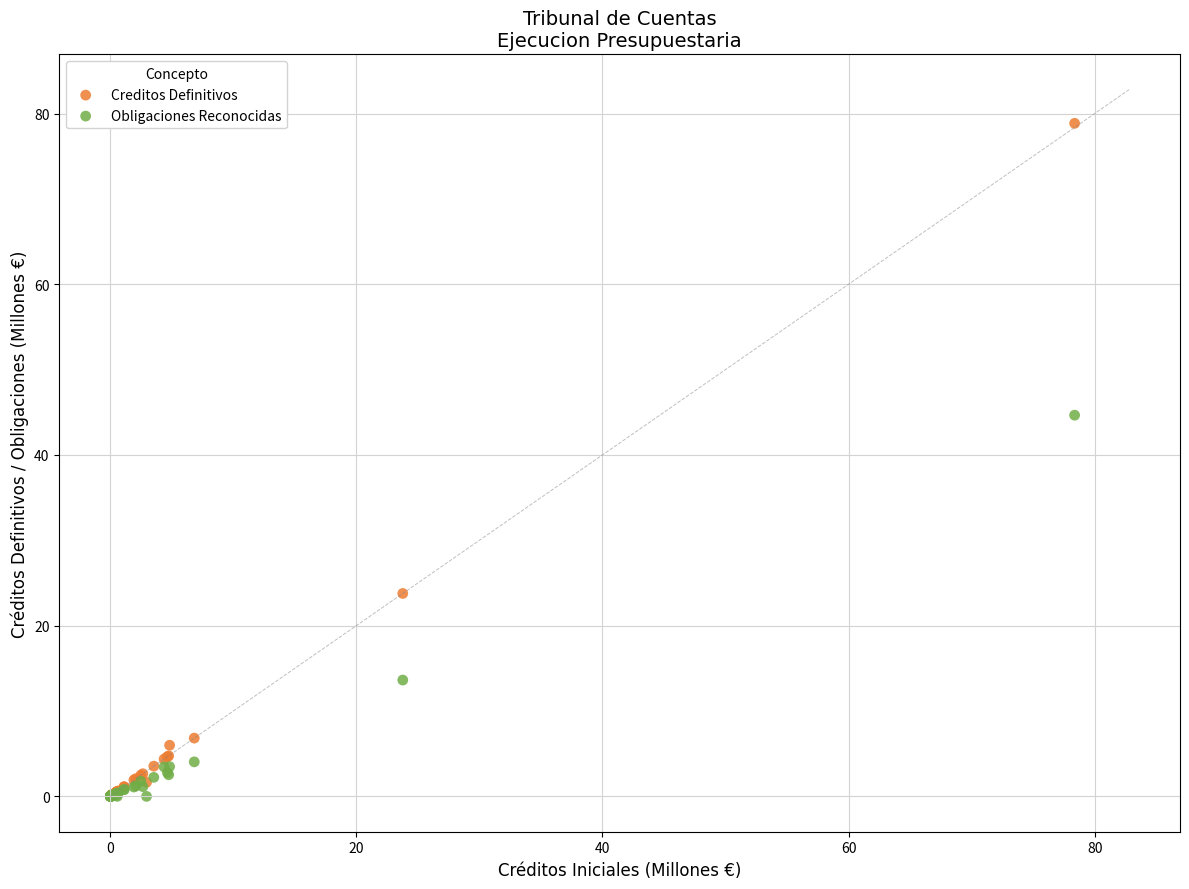

In the Creditos Definitivos series, what Y value is closest to 39?

23.8